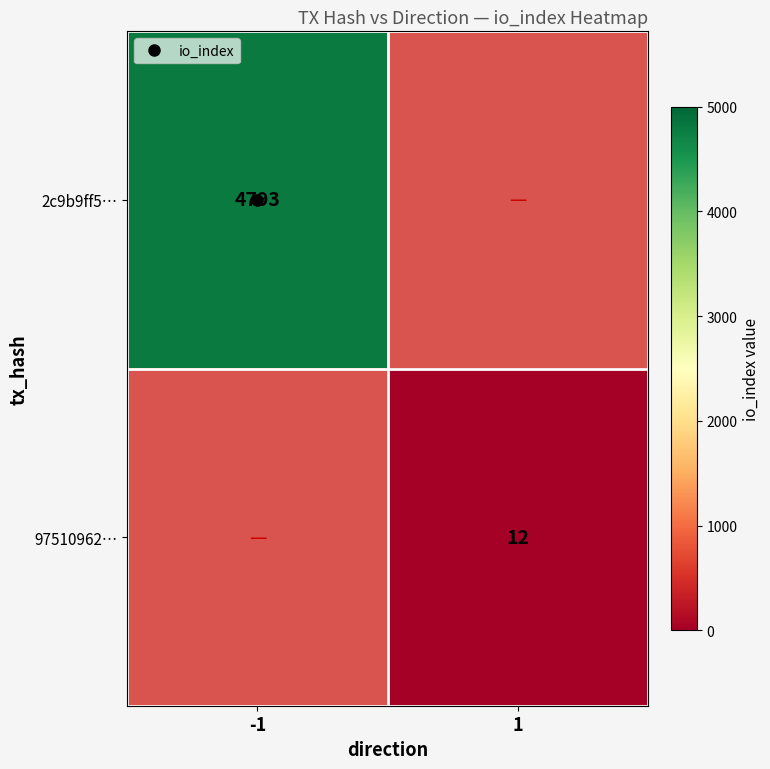

Is it true that 97510962… equals 3.2 at 1?

False